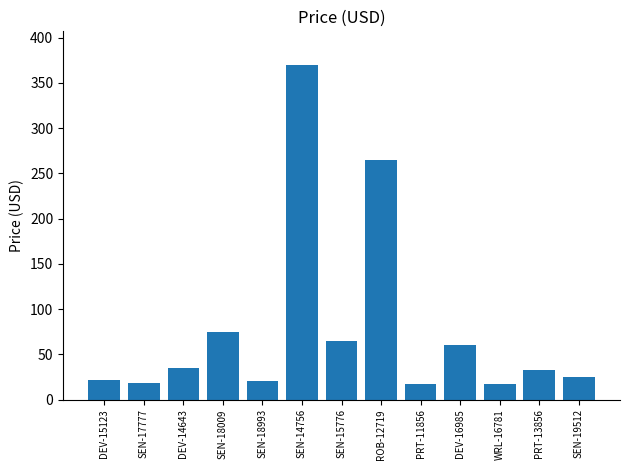

What is the label of the 13th bar from the right?

DEV-15123